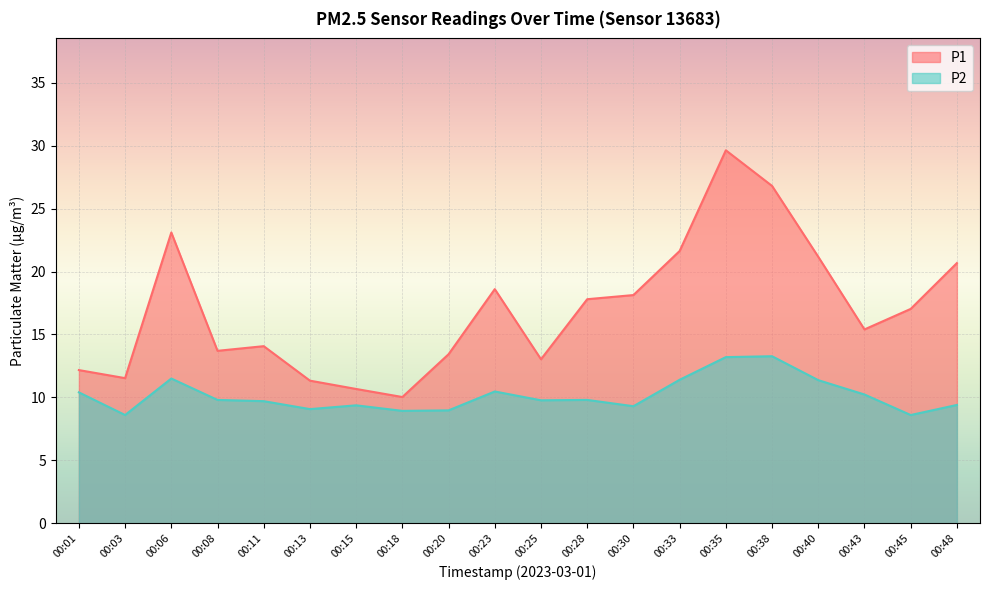

What is the spread (max minus min) of values at 00:06?

11.6